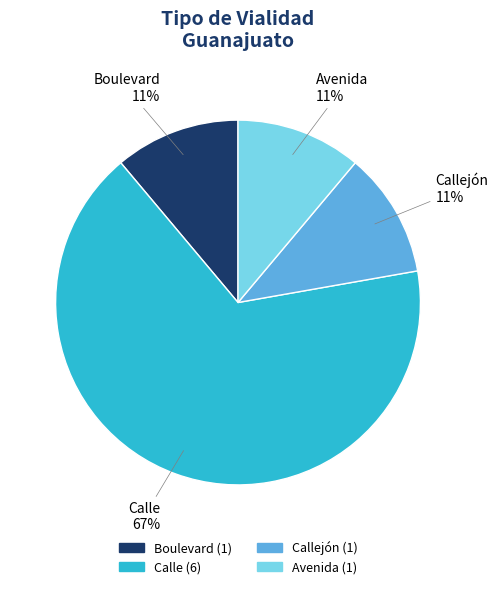

Count the number of slices in the pie.

4